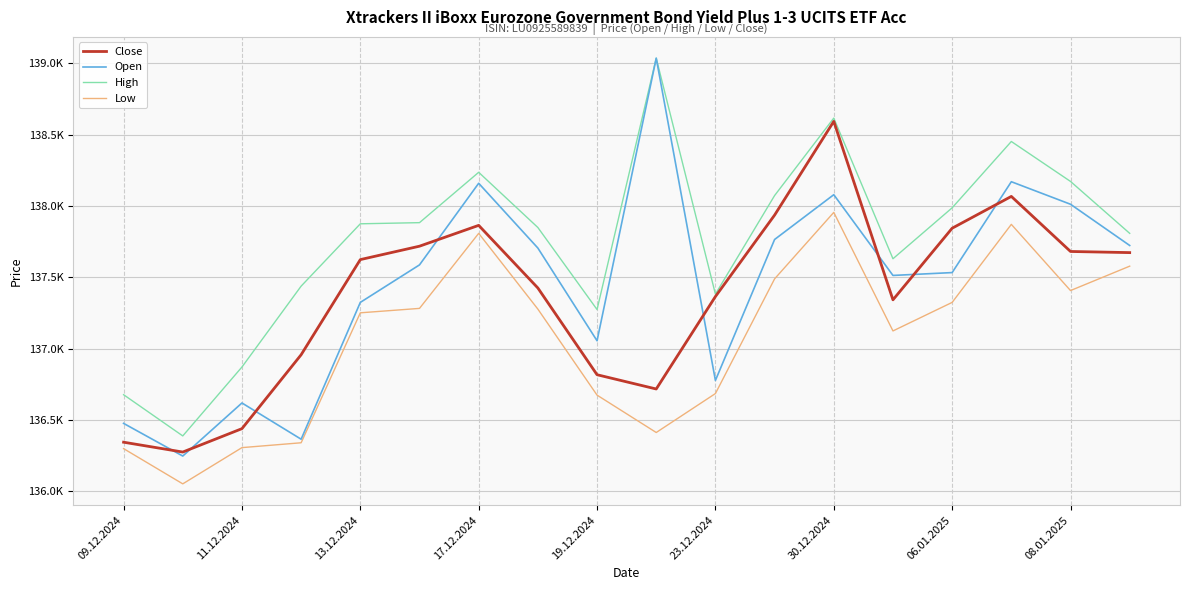

Does the chart have visible grid lines?

Yes